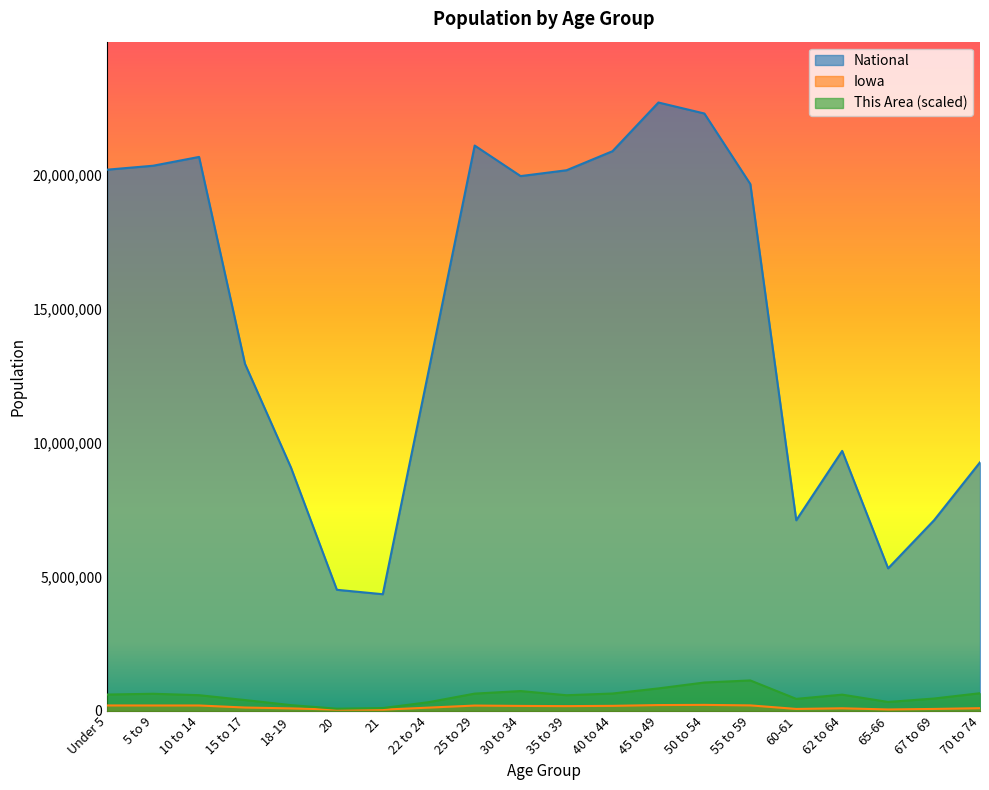

Reading right to left, transcribe all the data shown in this chart.

This Area: 70 to 74=658512.5	67 to 69=460408.4	65-66=332007.7	62 to 64=605317.9	60-61=447568.4	55 to 59=1135429.6	50 to 54=1058389.1	45 to 49=838273.5	40 to 44=647506.7	35 to 39=583306.3	30 to 34=739221.5	25 to 29=643838.1	22 to 24=324670.5	21=104554.9	20=80709.0	18-19=214612.7	15 to 17=403545.2	10 to 14=585140.6	5 to 9=638335.2	Under 5=608986.4
Iowa: 70 to 74=100291.0	67 to 69=72061.0	65-66=52304.0	62 to 64=96205.0	60-61=72152.0	55 to 59=204393.0	50 to 54=223244.0	45 to 49=216482.0	40 to 44=187400.0	35 to 39=177148.0	30 to 34=184740.0	25 to 29=197843.0	22 to 24=121428.0	21=44695.0	20=47227.0	18-19=92517.0	15 to 17=124320.0	10 to 14=200904.0	5 to 9=200646.0	Under 5=202123.0
National: 70 to 74=9278166.0	67 to 69=7115361.0	65-66=5319902.0	62 to 64=9704197.0	60-61=7113727.0	55 to 59=19664805.0	50 to 54=22298125.0	45 to 49=22708591.0	40 to 44=20890964.0	35 to 39=20179642.0	30 to 34=19962099.0	25 to 29=21101849.0	22 to 24=12712576.0	21=4354294.0	20=4519129.0	18-19=9086089.0	15 to 17=12954254.0	10 to 14=20677194.0	5 to 9=20348657.0	Under 5=20201362.0